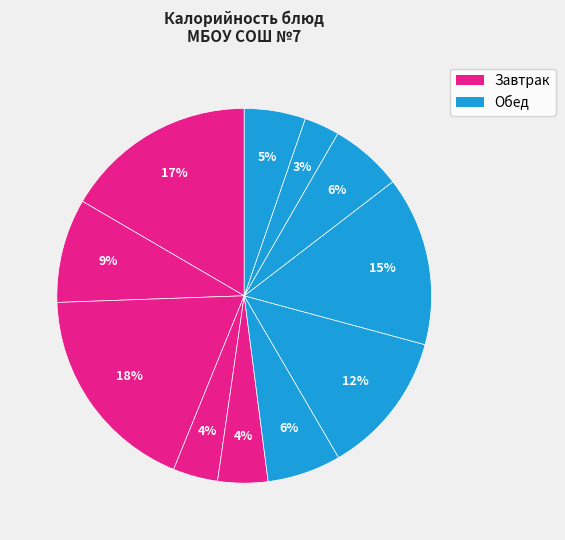

How many segments does this pie chart have?

11